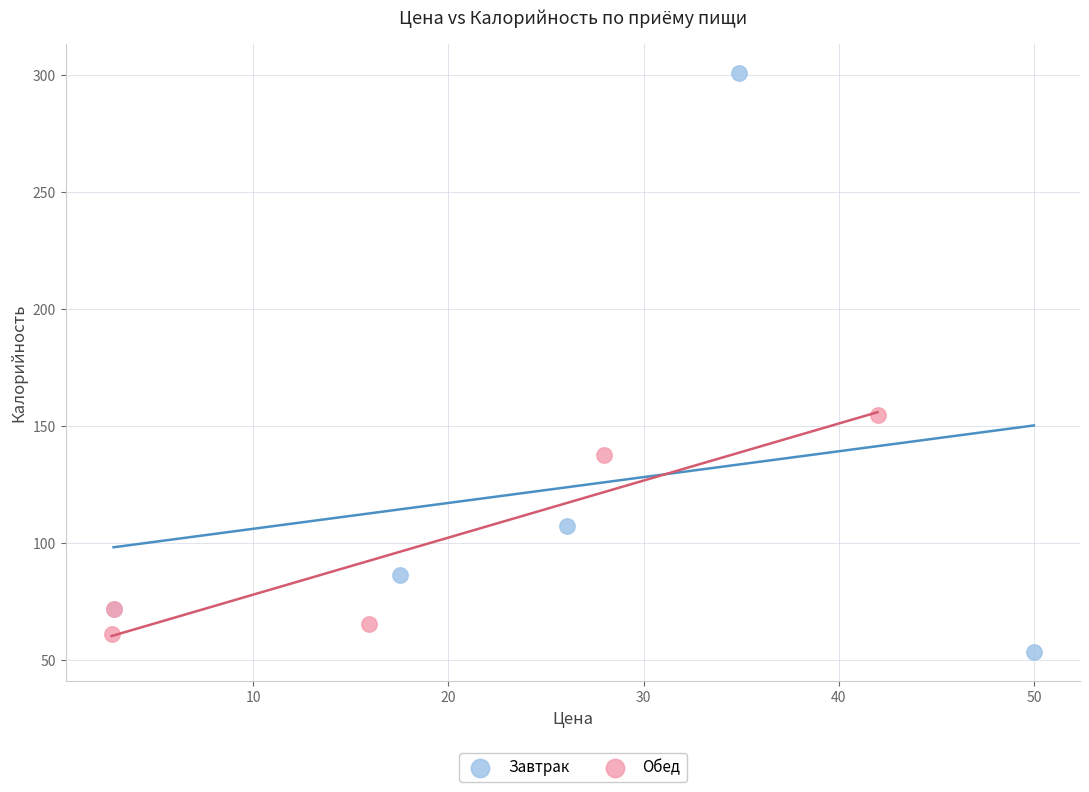

Which series contains the highest Y value?

Завтрак